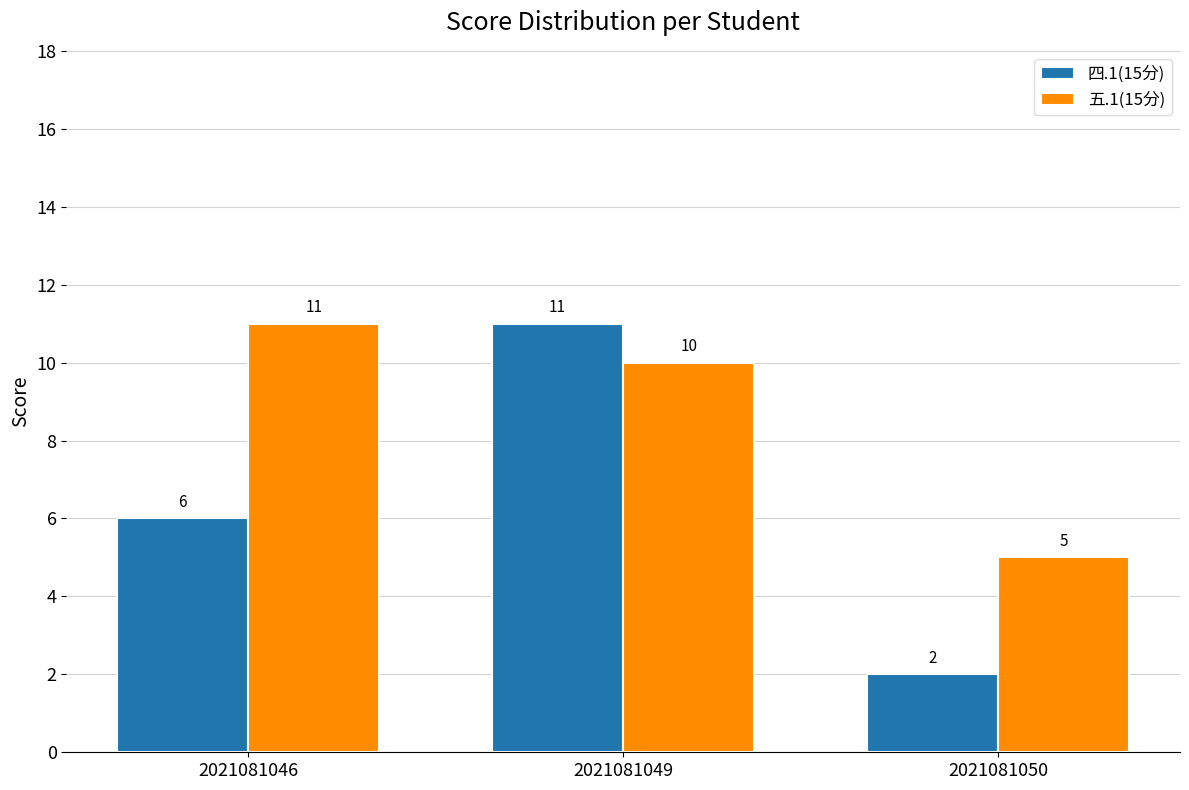

Does the chart contain stacked bars?

No